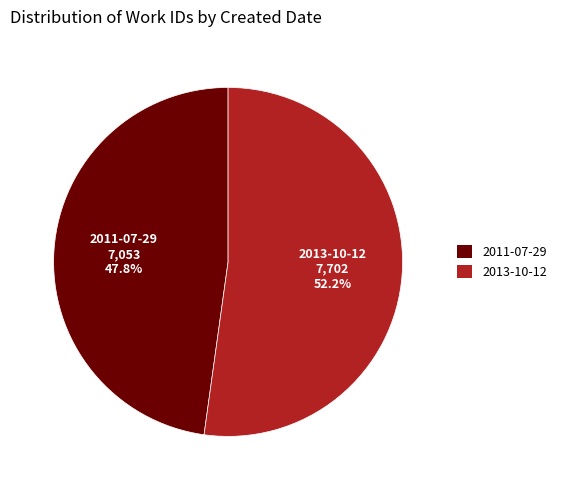

How many slices are in this pie chart?

2